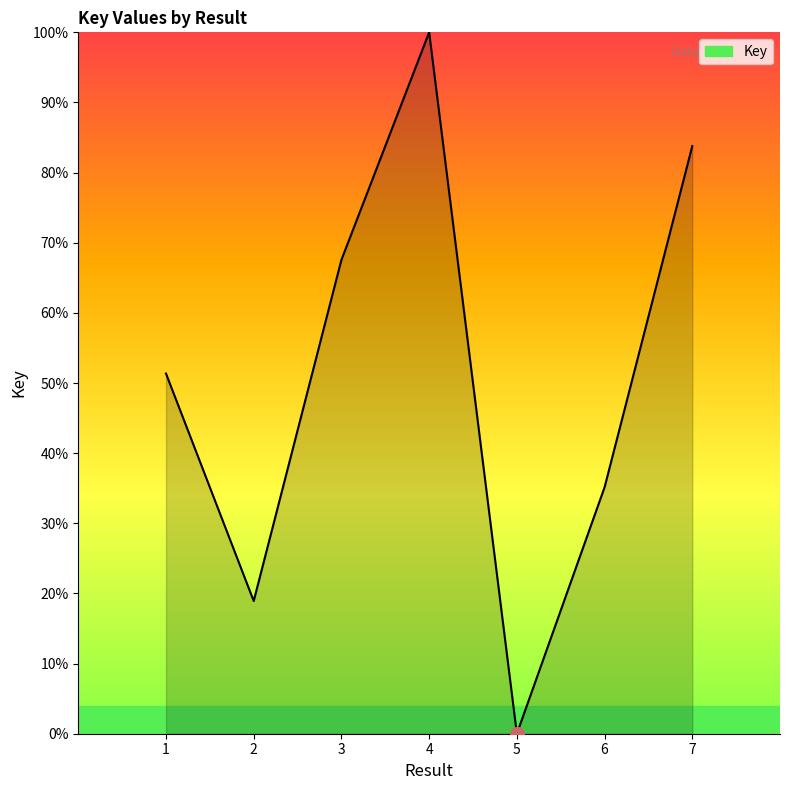

Where is the first local maximum?

4